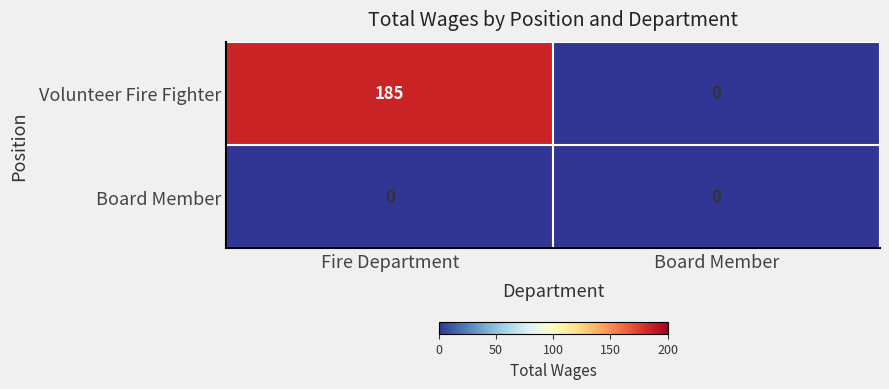

Is the value of Volunteer Fire Fighter at Fire Department greater than the value of Board Member at Board Member?

Yes